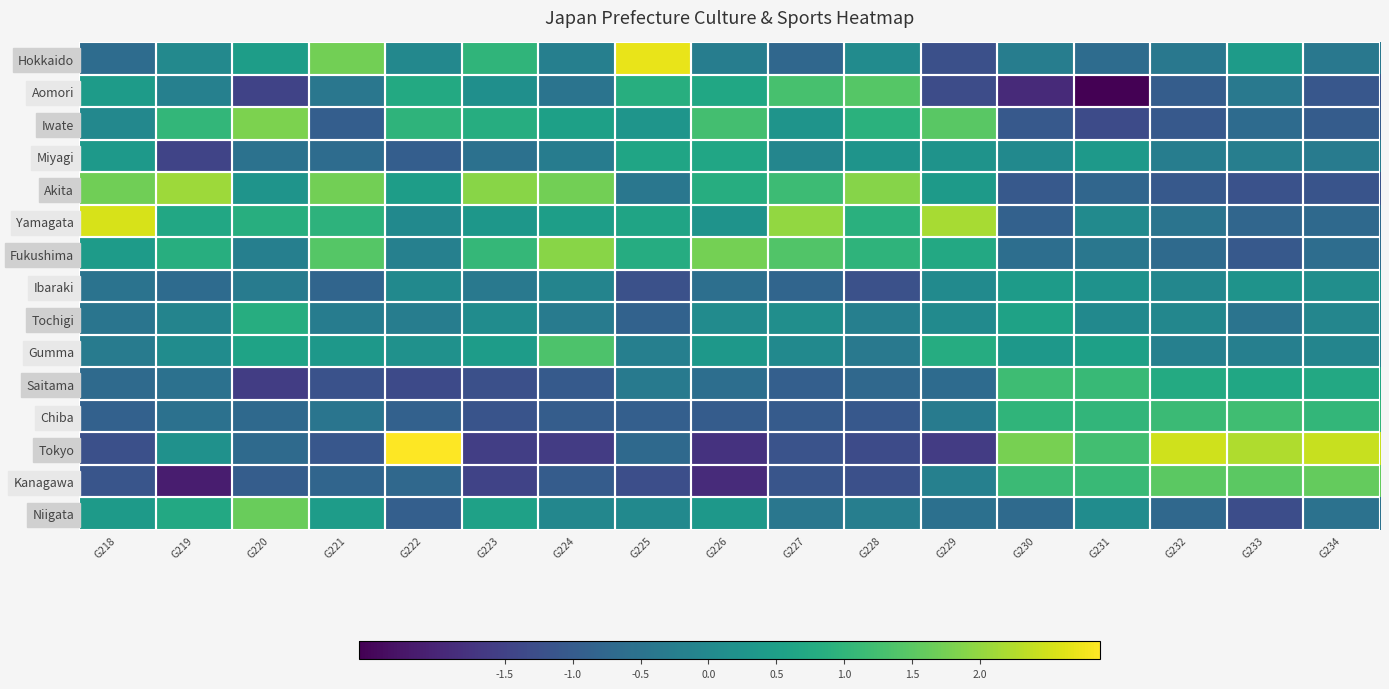

What is the spread (max minus min) of values at G233?

3.5